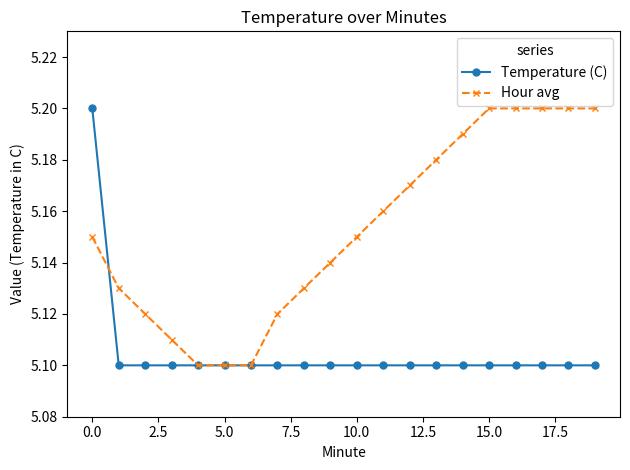

Count the Temperature (C) values in the range 5 to 6.

20